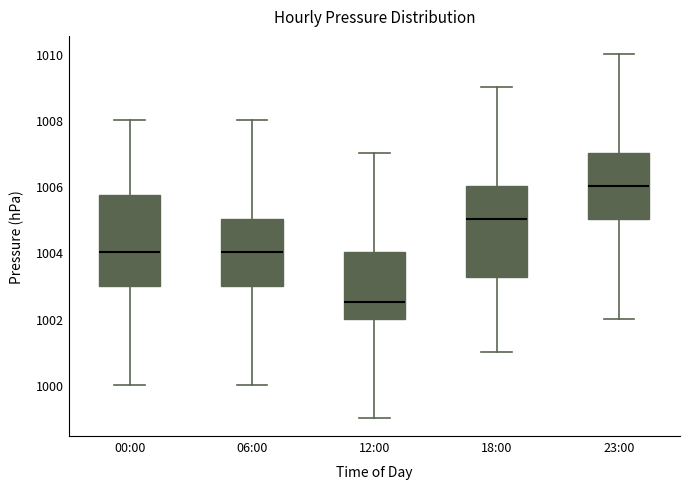

Reading left to right, read every box against the y-axis: the position of its median line, the range the box covers, and the ends of its whiskers. The values are not printed on the chart, so give them approximately, as read against the axis.

00:00: median 1004.0, box 1003.0 to 1005.8, whiskers 1000.0 to 1008.0
06:00: median 1004.0, box 1003.0 to 1005.0, whiskers 1000.0 to 1008.0
12:00: median 1002.6, box 1002.0 to 1004.0, whiskers 999.0 to 1007.0
18:00: median 1005.0, box 1003.2 to 1006.0, whiskers 1001.0 to 1009.0
23:00: median 1006.0, box 1005.0 to 1007.0, whiskers 1002.0 to 1010.0